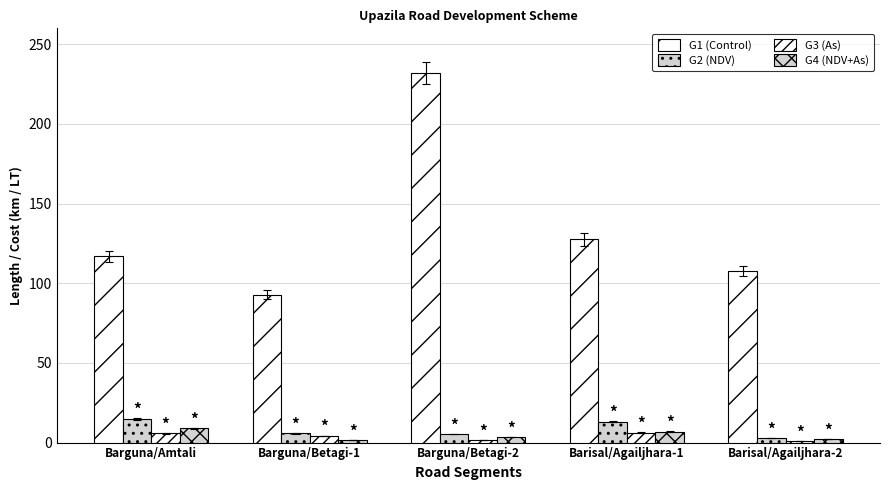

How many groups of bars are there?

5